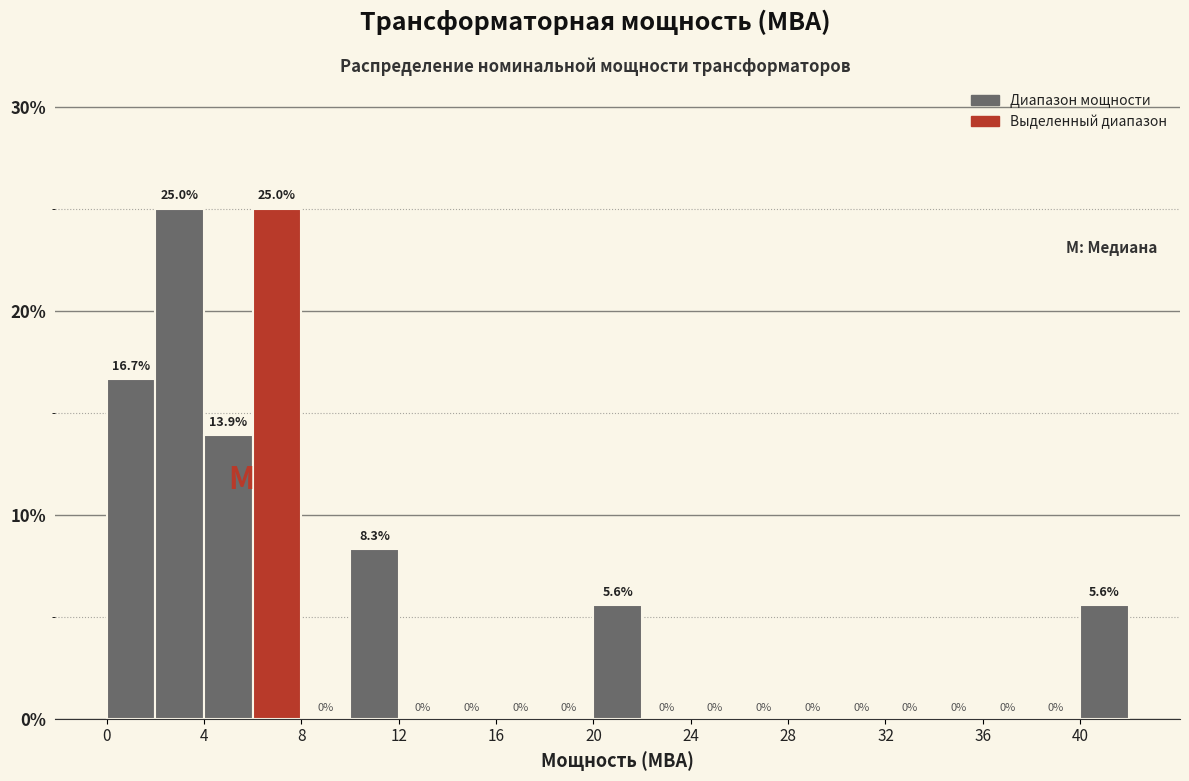

Reading left to right, transcribe this chart: for each bar, give the range it covers on the x-axis and its height.

0 to 2: 16.7
2 to 4: 25.0
4 to 6: 13.9
6 to 8: 25.0
8 to 10: 0.0
10 to 12: 8.3
12 to 14: 0.0
14 to 16: 0.0
16 to 18: 0.0
18 to 20: 0.0
20 to 22: 5.6
22 to 24: 0.0
24 to 26: 0.0
26 to 28: 0.0
28 to 30: 0.0
30 to 32: 0.0
32 to 34: 0.0
34 to 36: 0.0
36 to 38: 0.0
38 to 40: 0.0
40 to 42: 5.6